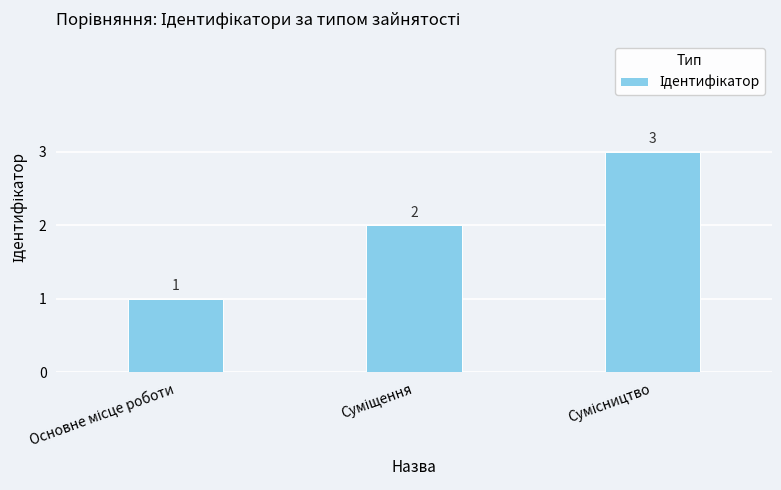

What is the maximum value shown in the chart?

3